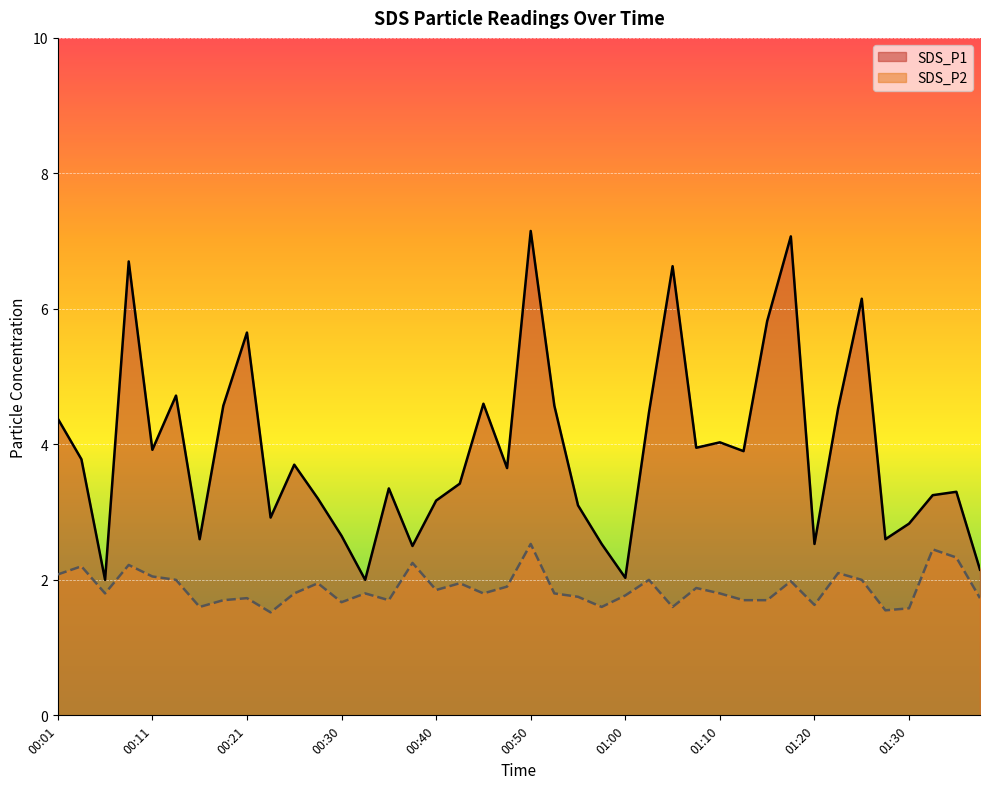

Reading left to right, transcribe all the data shown in this chart.

SDS_P1: 00:01=4.4	00:03=3.8	00:06=2.0	00:08=6.7	00:11=3.9	00:13=4.7	00:16=2.6	00:18=4.6	00:21=5.7	00:23=2.9	00:26=3.7	00:28=3.2	00:30=2.6	00:33=2.0	00:35=3.4	00:38=2.5	00:40=3.2	00:43=3.4	00:45=4.6	00:48=3.6	00:50=7.2	00:53=4.6	00:55=3.1	00:58=2.5	01:00=2.0	01:03=4.5	01:05=6.6	01:08=4.0	01:10=4.0	01:13=3.9	01:15=5.8	01:18=7.1	01:20=2.5	01:23=4.5	01:25=6.2	01:28=2.6	01:30=2.8	01:33=3.2	01:35=3.3	01:37=2.1
SDS_P2: 00:01=2.1	00:03=2.2	00:06=1.8	00:08=2.2	00:11=2.0	00:13=2.0	00:16=1.6	00:18=1.7	00:21=1.7	00:23=1.5	00:26=1.8	00:28=1.9	00:30=1.7	00:33=1.8	00:35=1.7	00:38=2.2	00:40=1.9	00:43=1.9	00:45=1.8	00:48=1.9	00:50=2.5	00:53=1.8	00:55=1.8	00:58=1.6	01:00=1.8	01:03=2.0	01:05=1.6	01:08=1.9	01:10=1.8	01:13=1.7	01:15=1.7	01:18=2.0	01:20=1.6	01:23=2.1	01:25=2.0	01:28=1.6	01:30=1.6	01:33=2.5	01:35=2.3	01:37=1.7